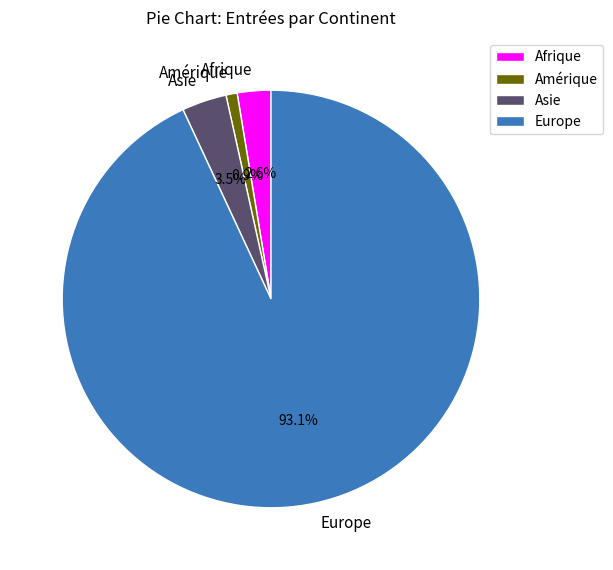

Which has a higher value, Afrique or Amérique?

Afrique